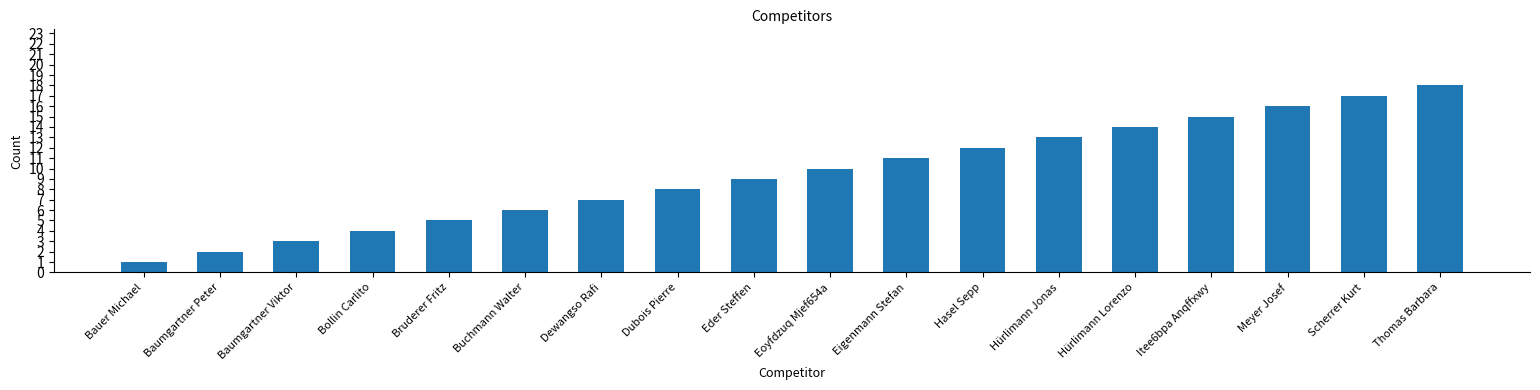

What is the maximum value shown in the chart?

18